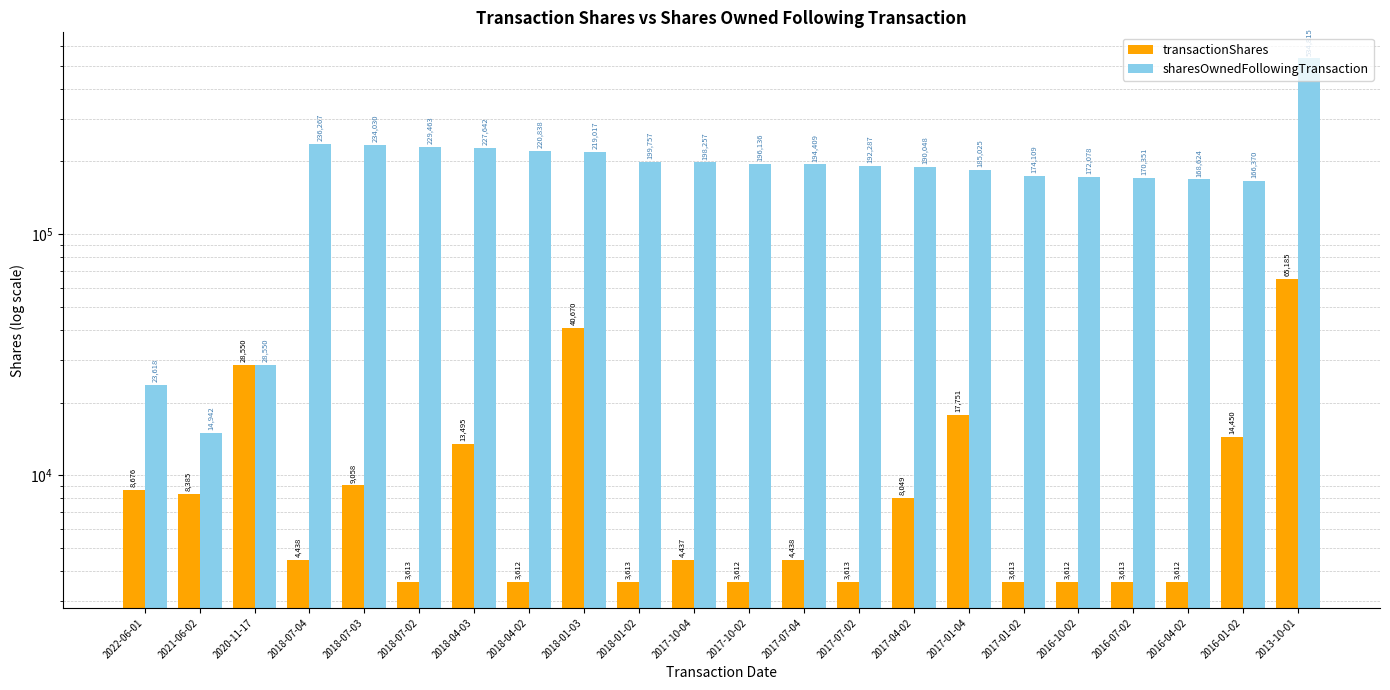

Is the value of sharesOwnedFollowingTransaction at 2016-01-02 greater than the value of transactionShares at 2017-07-02?

Yes